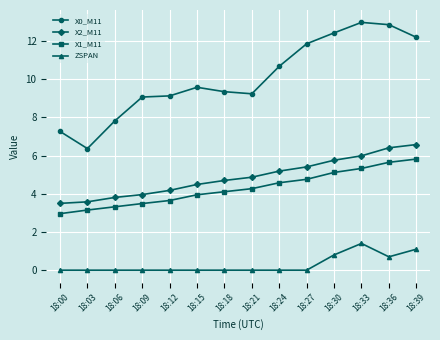

Does the chart display data point markers on the line(s)?

Yes